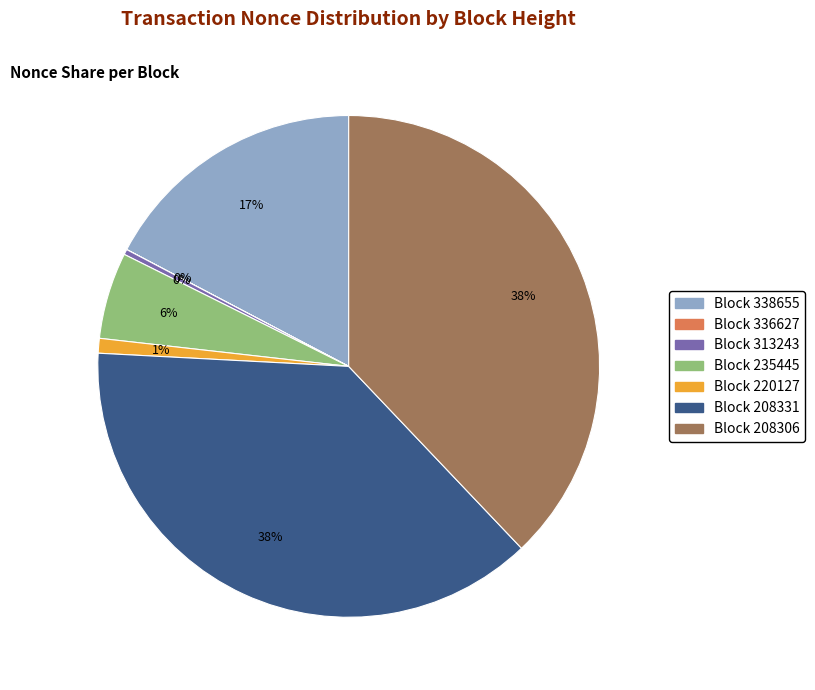

To the nearest percent, what is the difference between the largest and smallest slice percentages?

38%